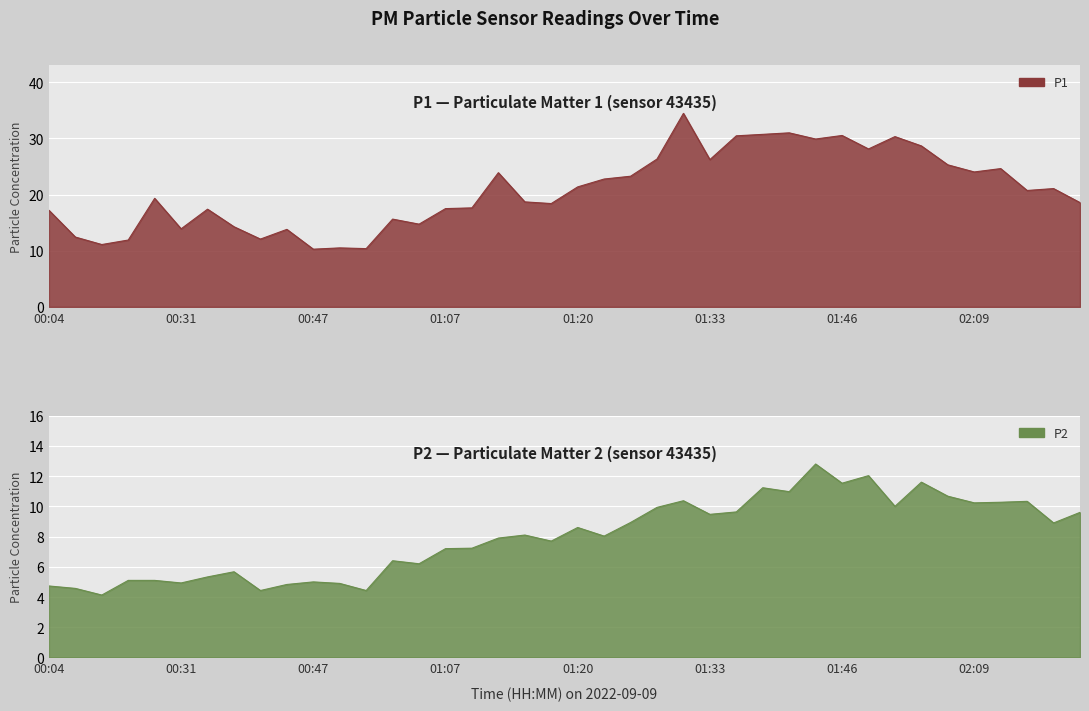

Which category has the lowest value in the P1 series?

00:47